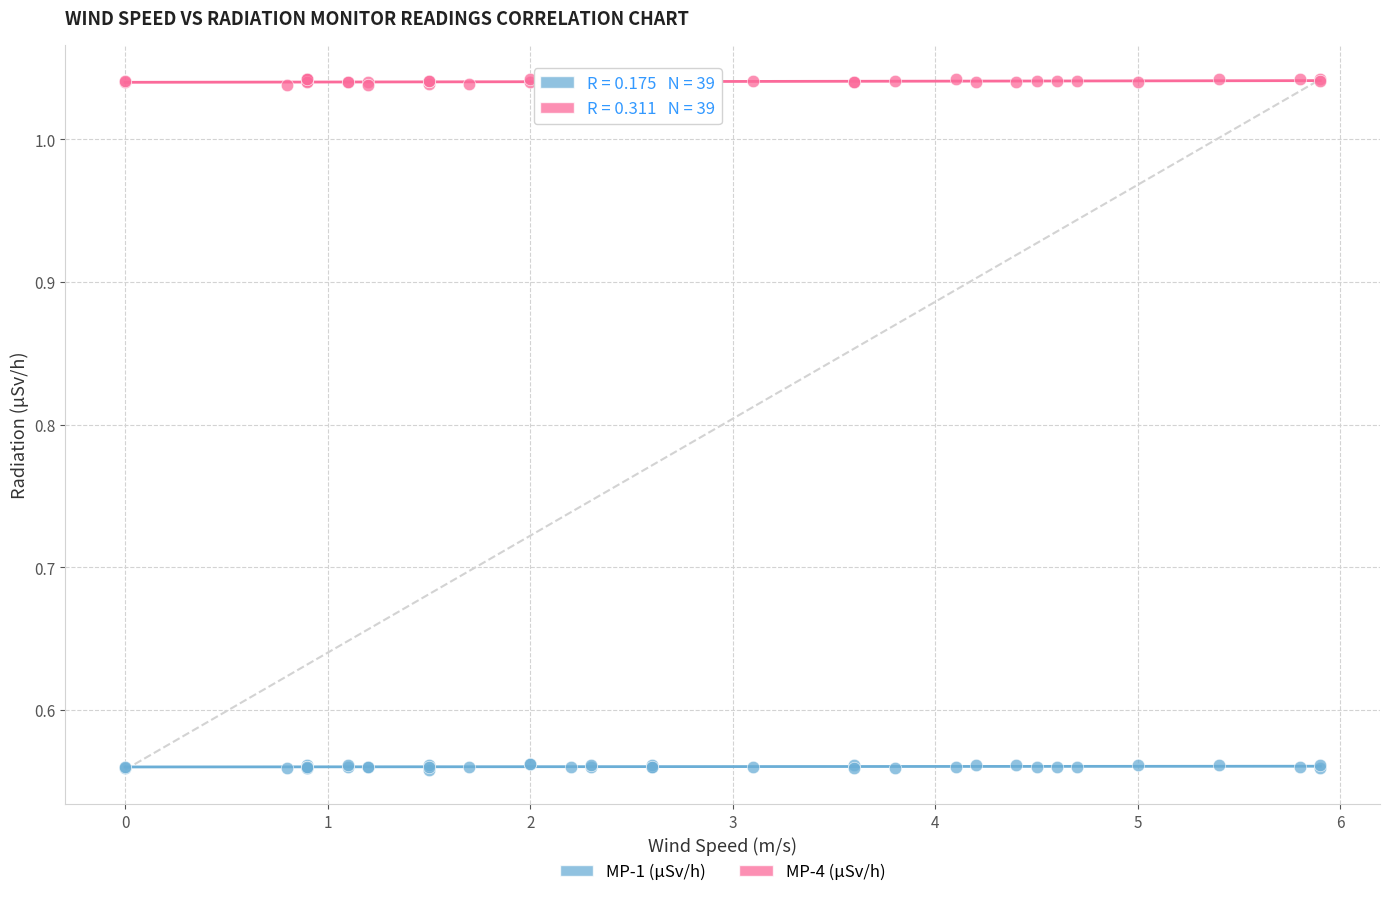

Which series reaches the maximum Y coordinate?

MP-4 (μSv/h)